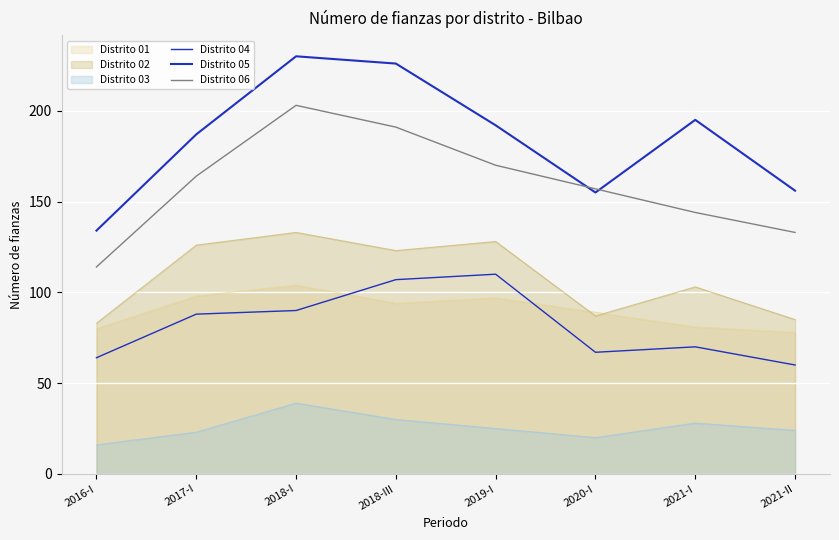

Is the value of Distrito 05 at 2018-I greater than the value of Distrito 06 at 2020-I?

Yes